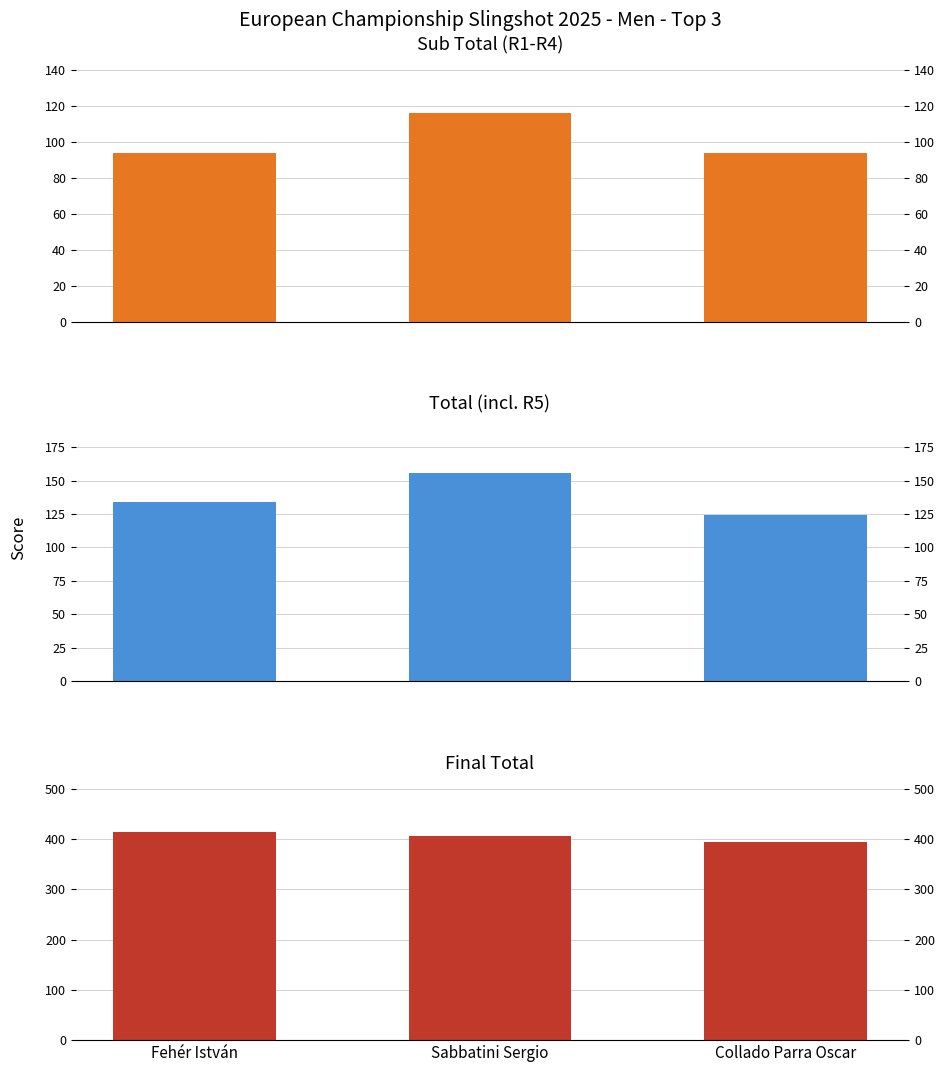

Reading left to right, transcribe all the data shown in this chart.

Sub Total: 94	116	94
Total: 134	156	124
Final Total: 414	406	394